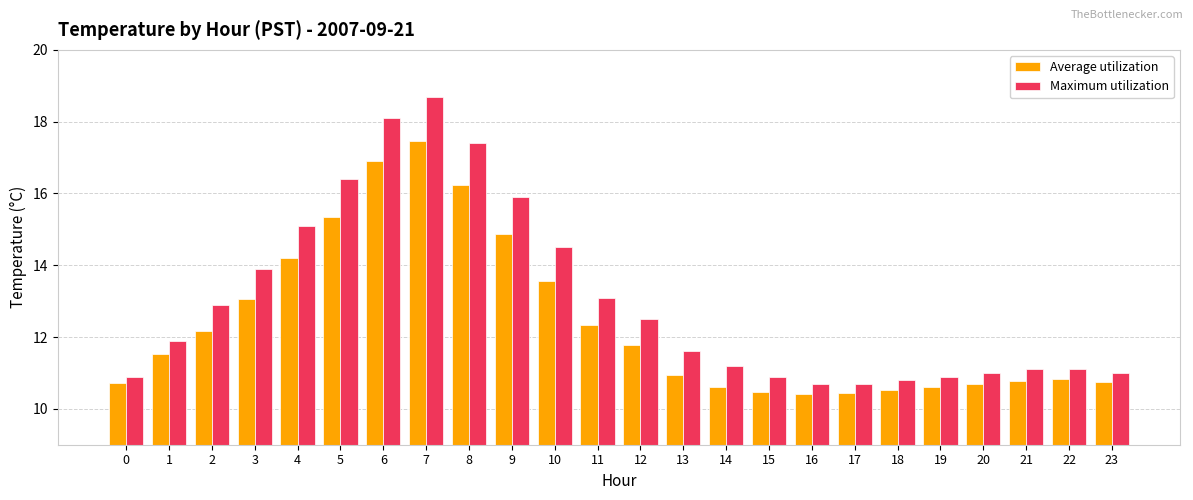

What is the value of the Maximum utilization bar at the 14th from the left?

11.6